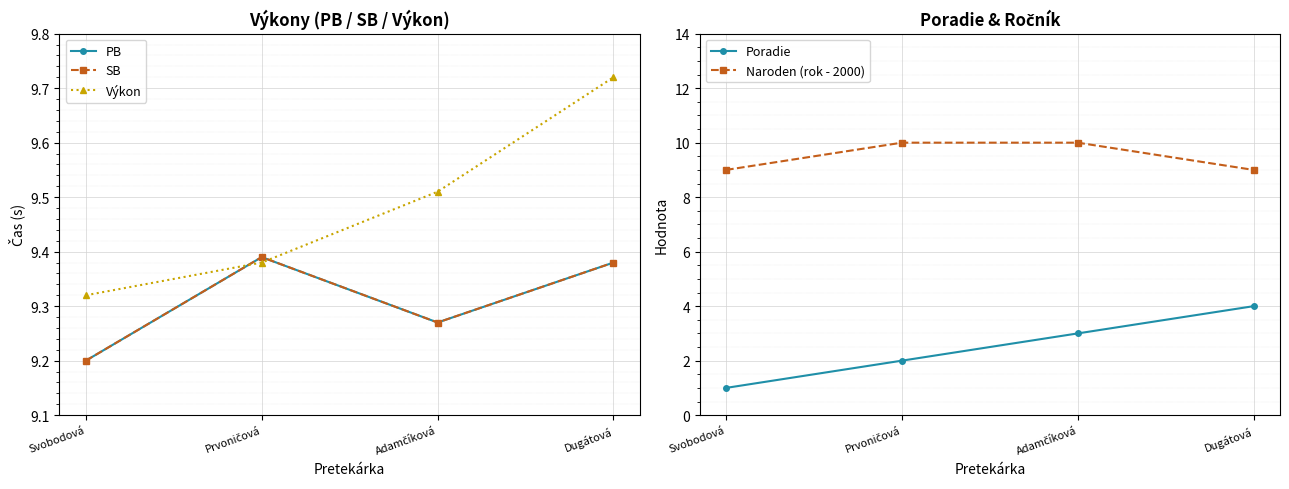

The Výkon series shows 9.4 at Prvoničová. True or false?

True